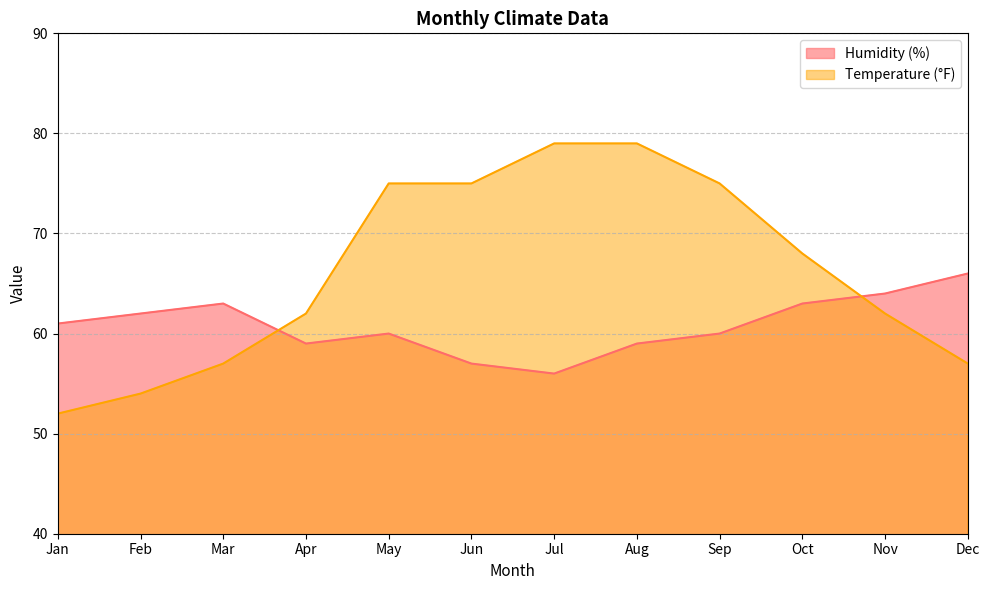

What is the maximum value shown in the chart?

79